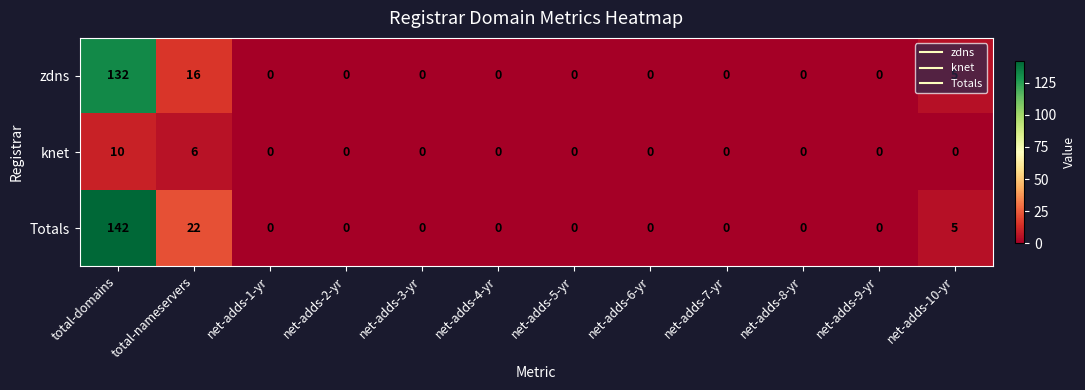

List the series in order of their peak value, highest first.

Totals, zdns, knet